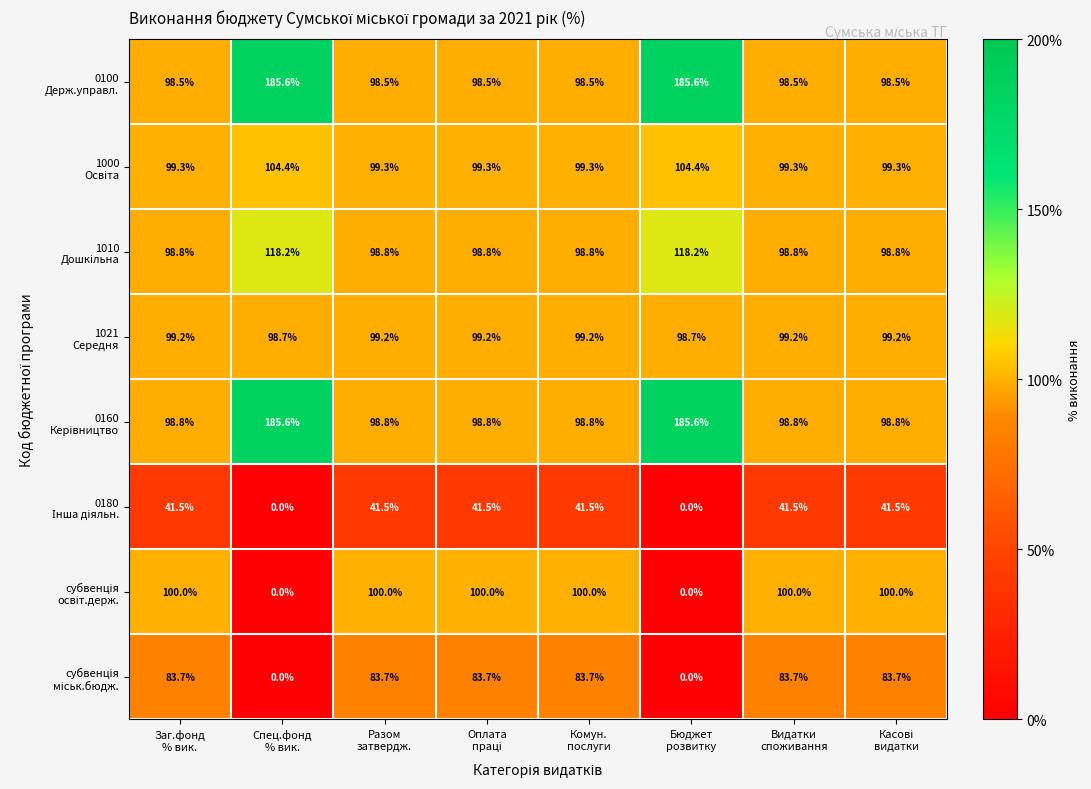

At how many categories does at least one series exceed 53?

8